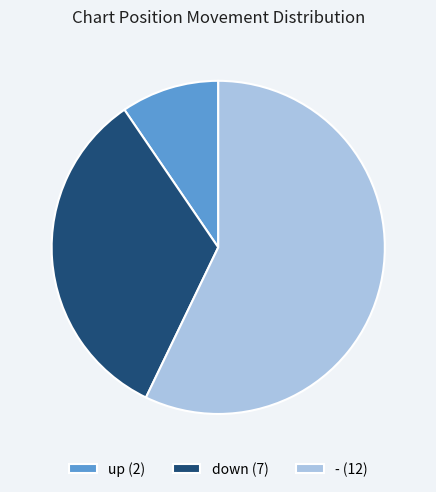

How many slices are in this pie chart?

3